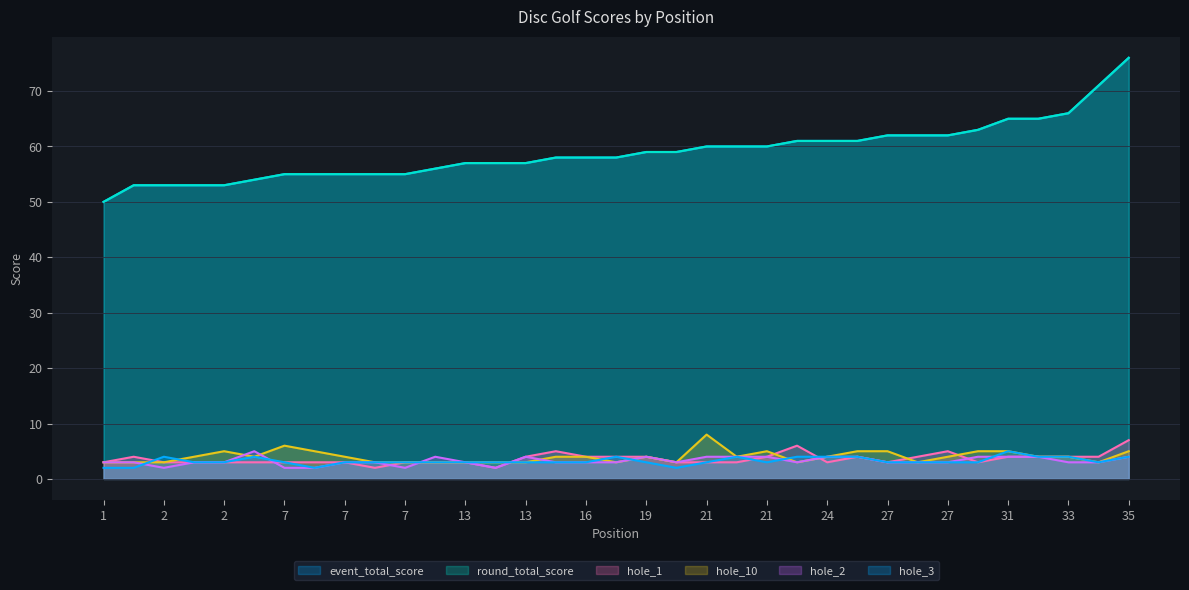

Which series has the largest range (max minus min)?

event_total_score